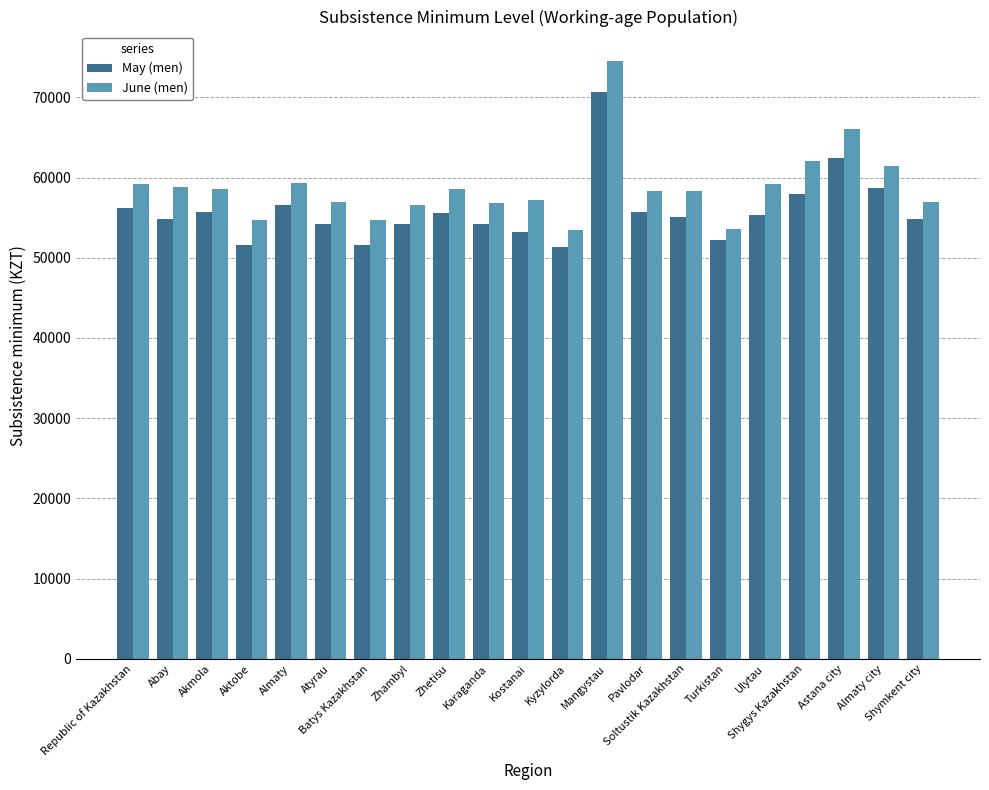

What is the difference between the June (men) values at Almaty city and Turkistan?

7774